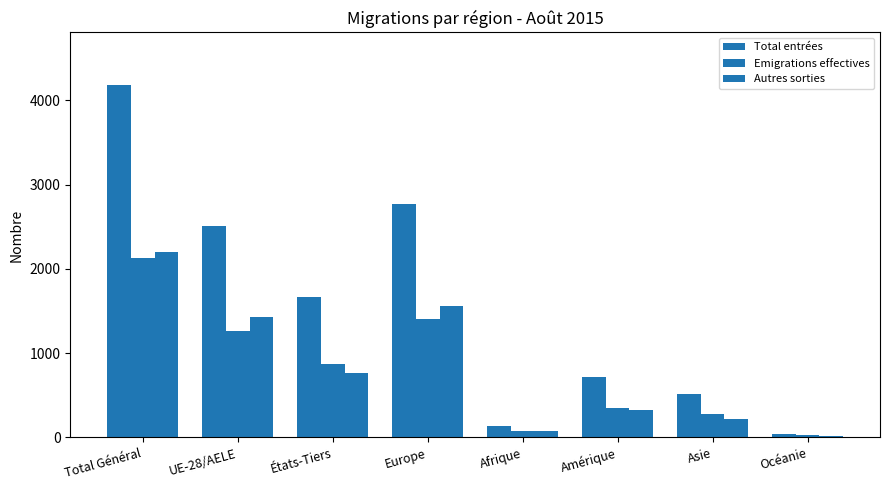

How many values in the Autres sorties series are below 763?

4